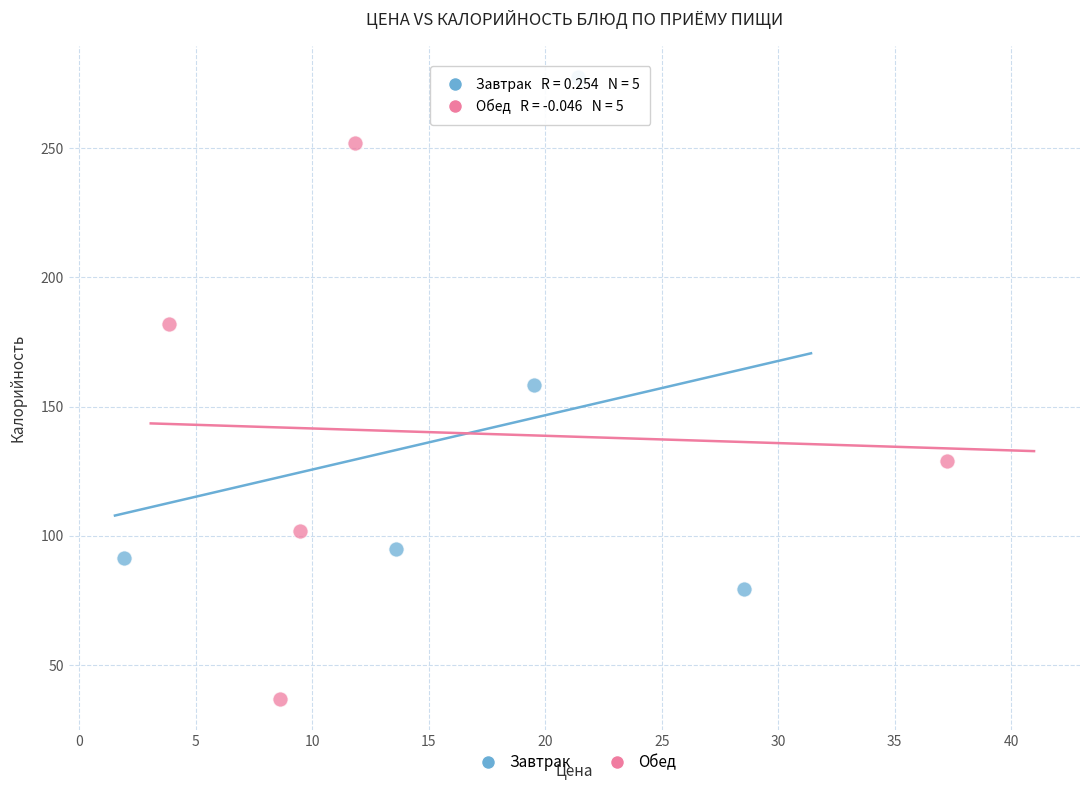

Which series reaches the minimum Y coordinate?

Обед